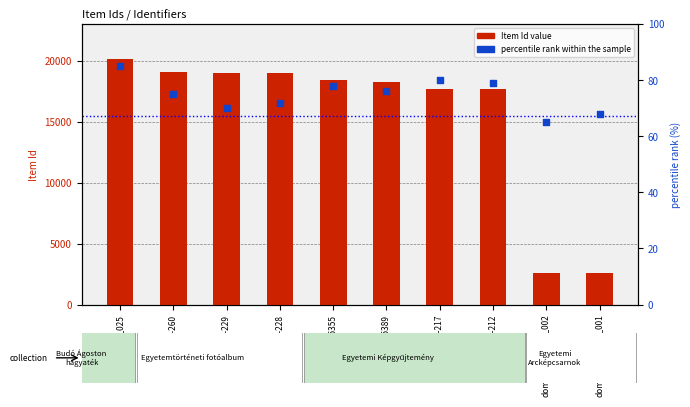

At how many categories does at least one series exceed 10044?

8